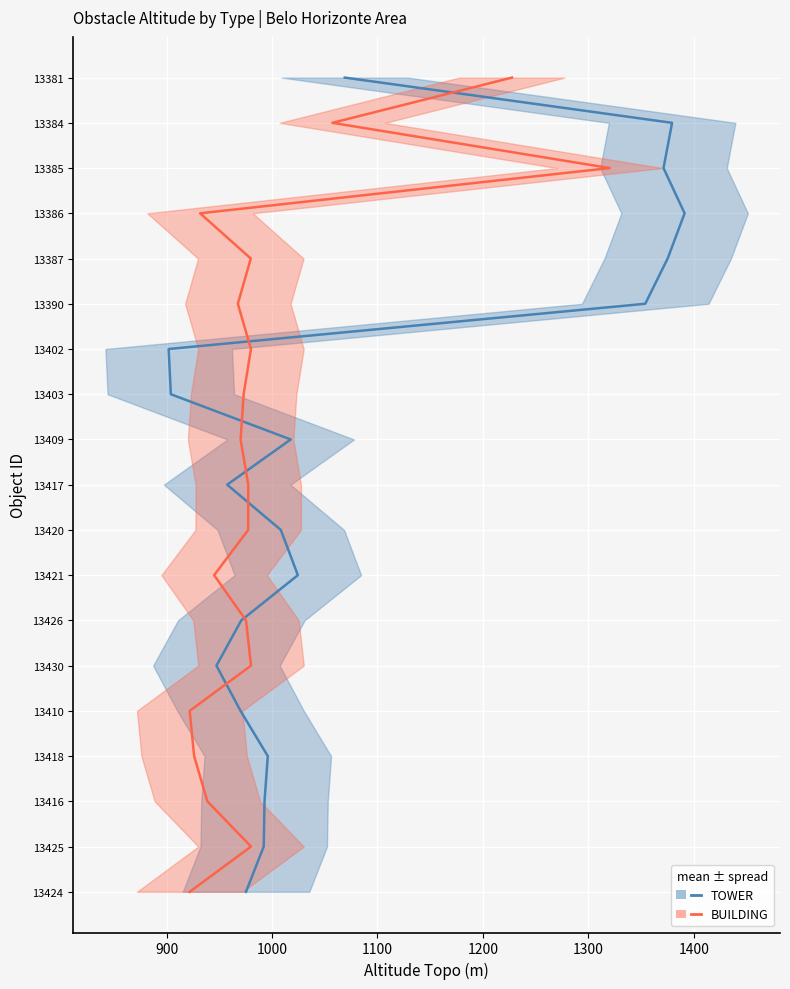

Is the value of BUILDING at 1000 greater than the value of TOWER at 14?

No